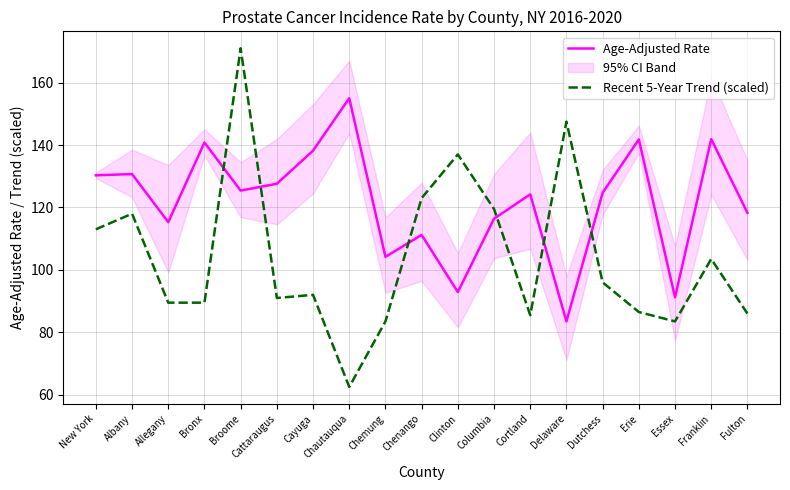

What position from the left is Cayuga?

7